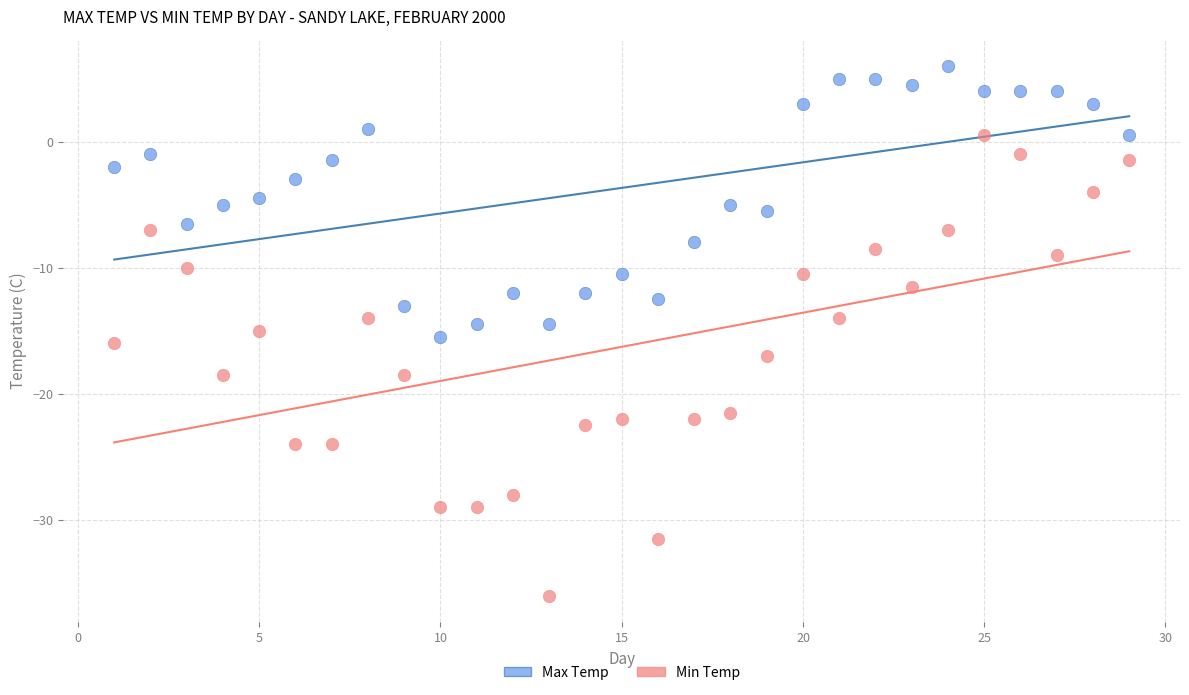

Which series has the widest spread of Y values?

Min Temp